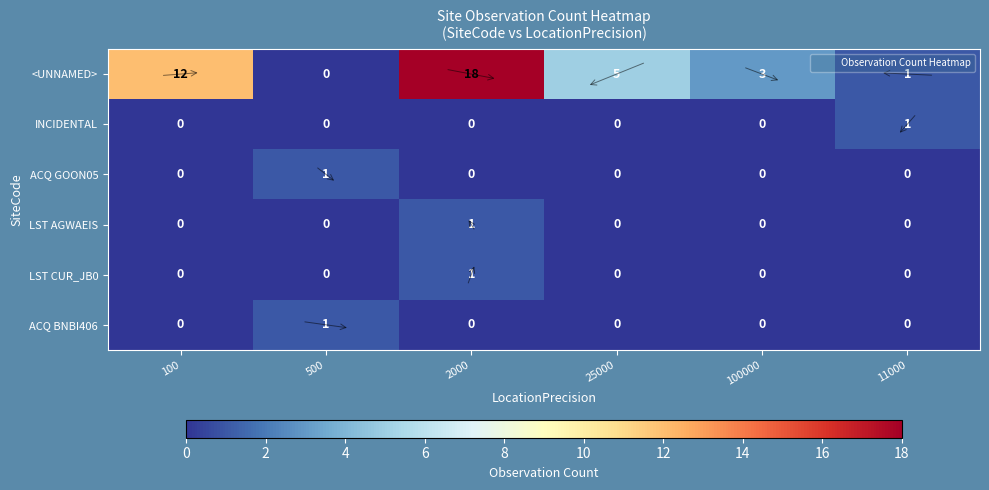

The ACQ BNBI406 series shows 1 at 100000. True or false?

False